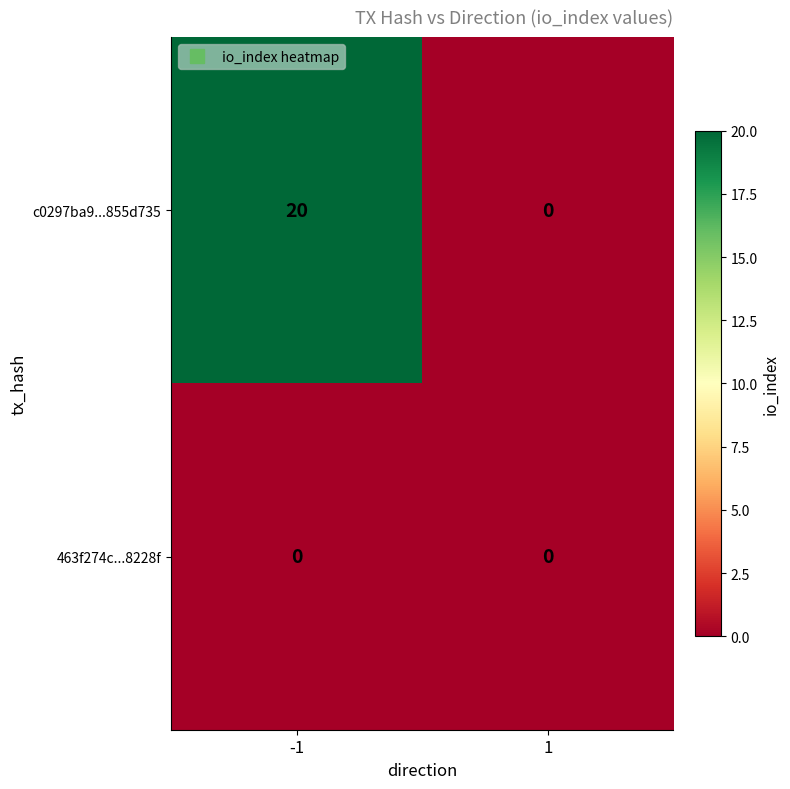

List the series in order of their overall mean, lowest first.

463f274c...8228f, c0297ba9...855d735